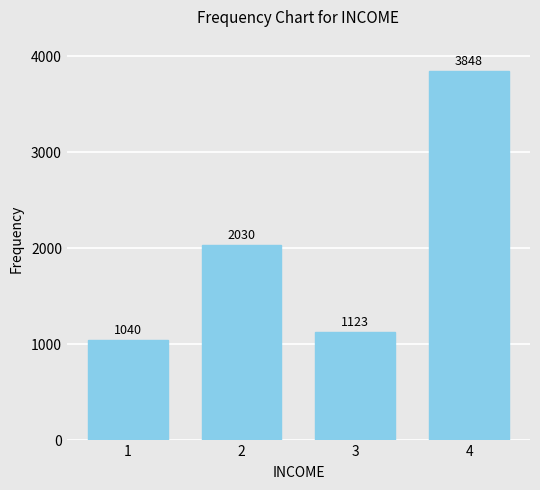

What is the sum of all values?

8041